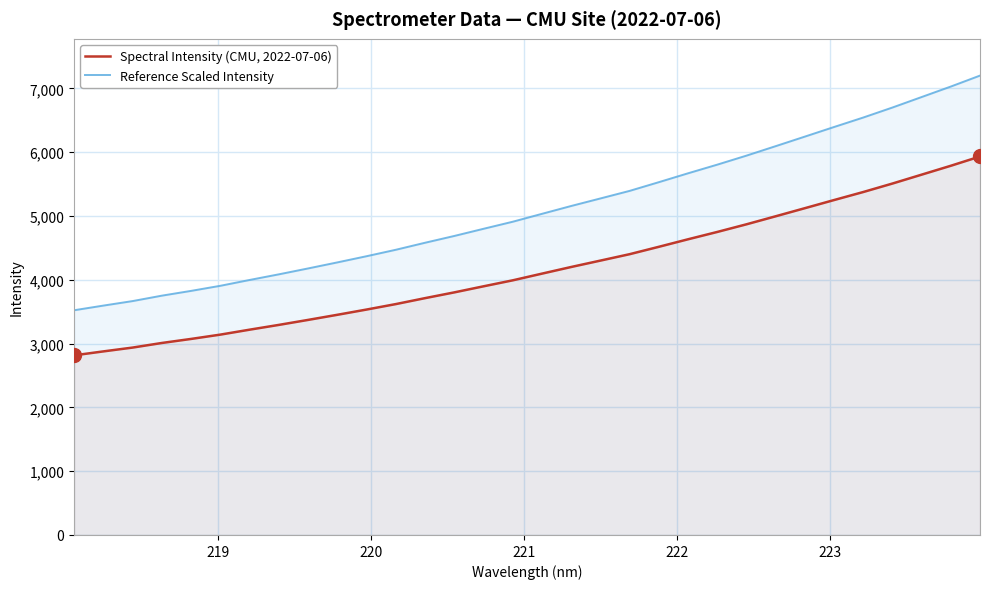

True or false: Spectral Intensity (CMU, 2022-07-06) and Reference Scaled Intensity cross at least once.

False